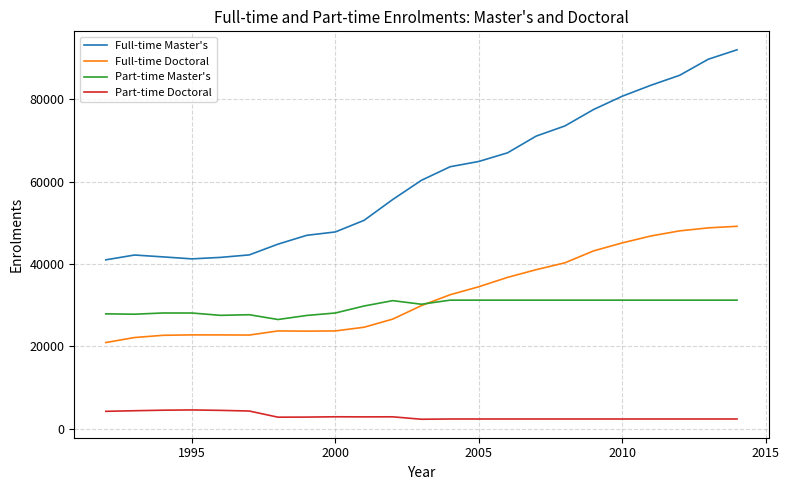

What is the average value of the Full-time Doctoral series?

32594